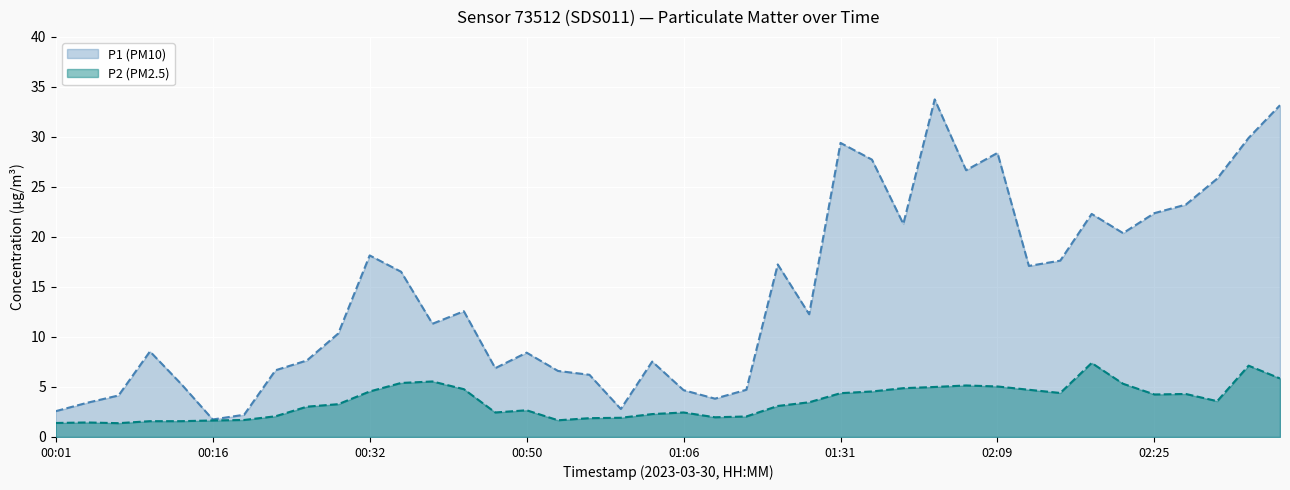

At which label does P2 (PM2.5) reach its minimum?

00:07